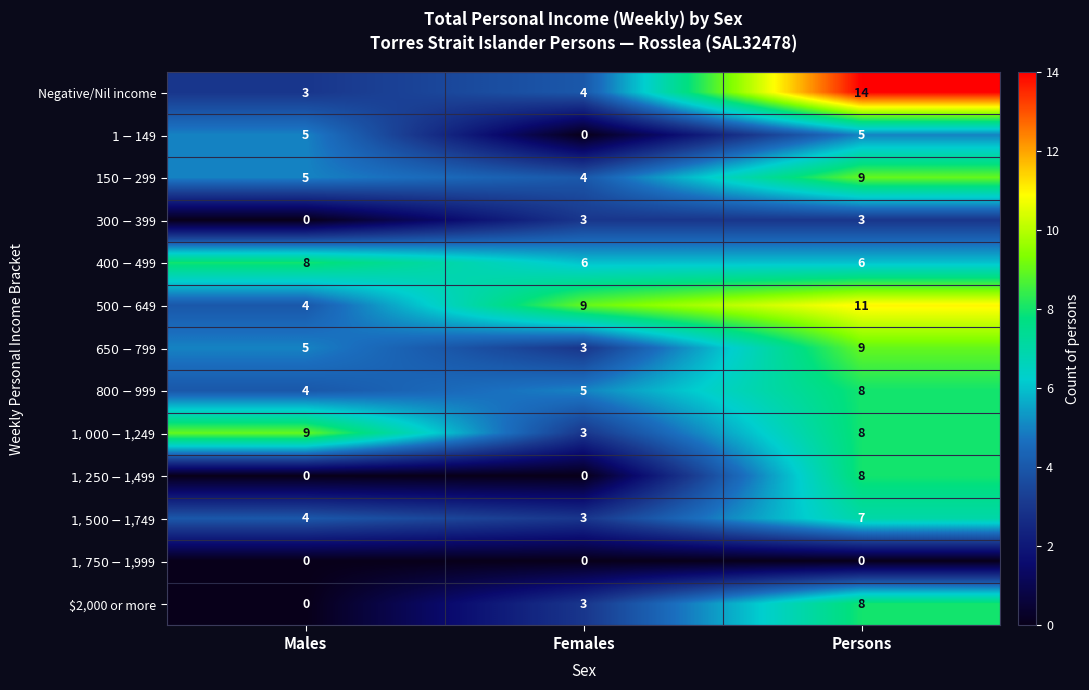

What is the total value across all series at Females?

43